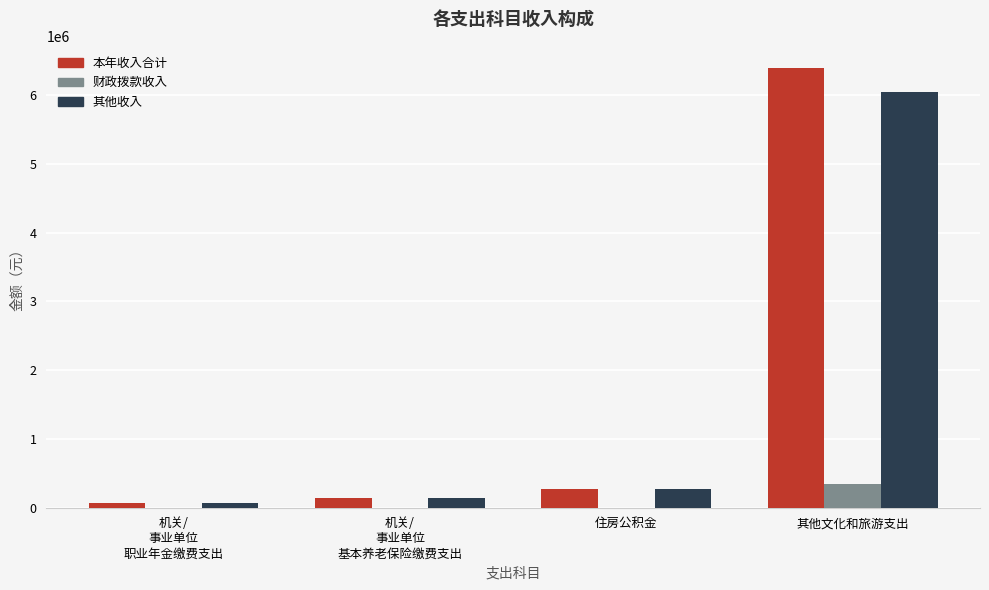

Which series has the widest spread of values?

本年收入合计